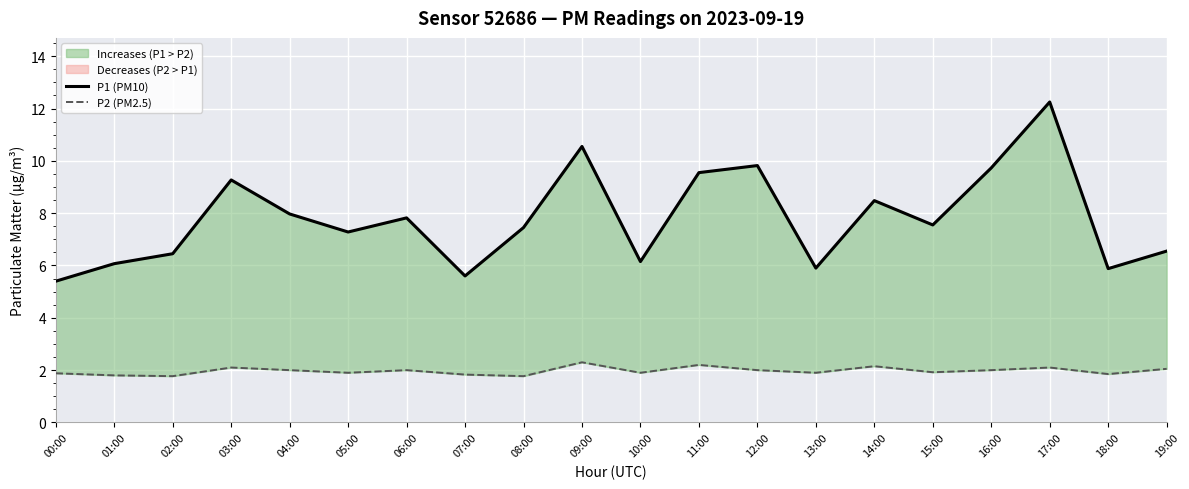

What is the highest value of the P1 (PM10) series?

12.2